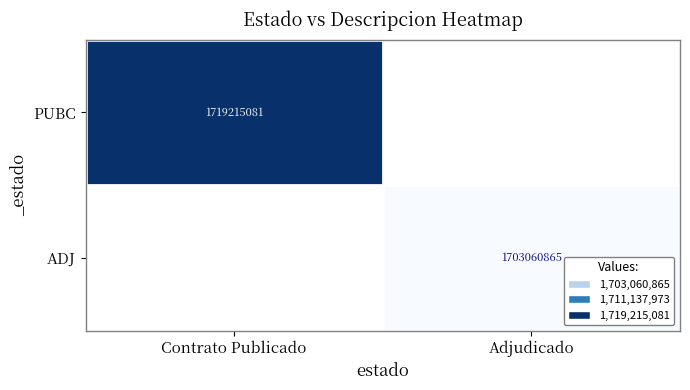

How many categories are shown in the chart?

2